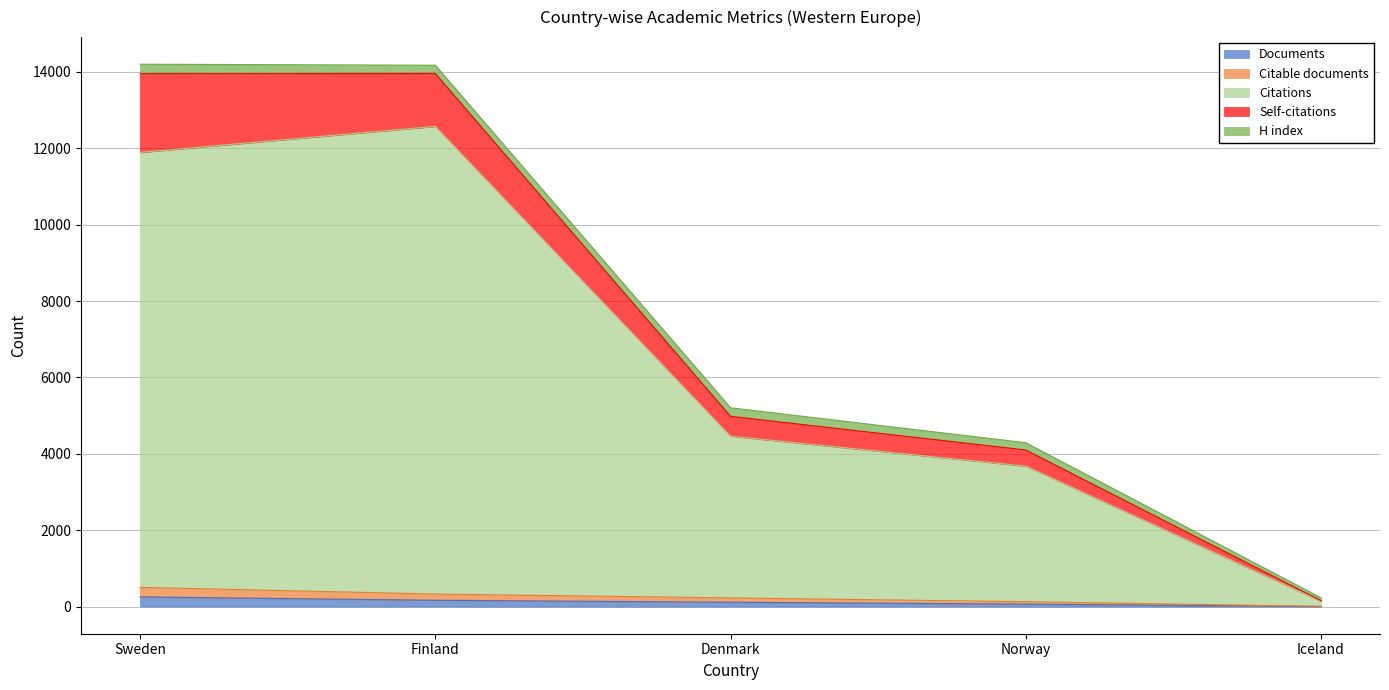

What is the label of the 4th point from the left?

Norway